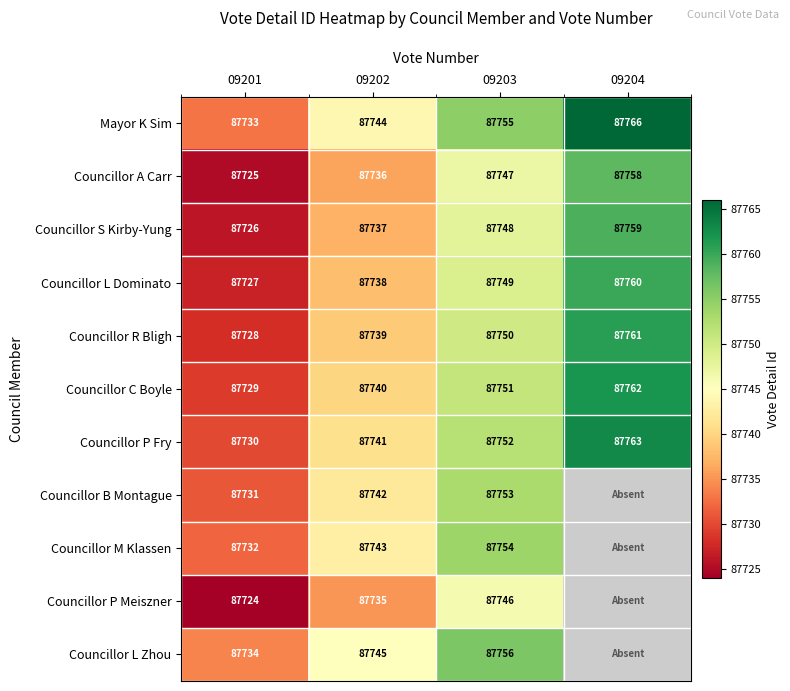

The value of Councillor P Meiszner at 09201 is 87724. True or false?

True